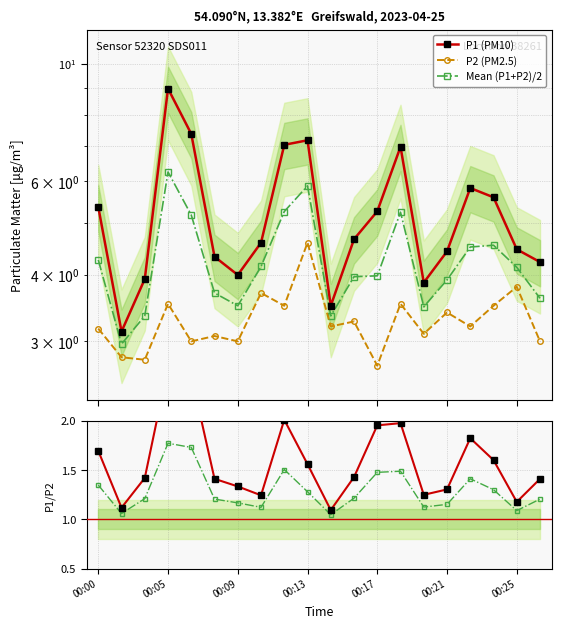

Which series has the largest total across all categories?

P1 (PM10)